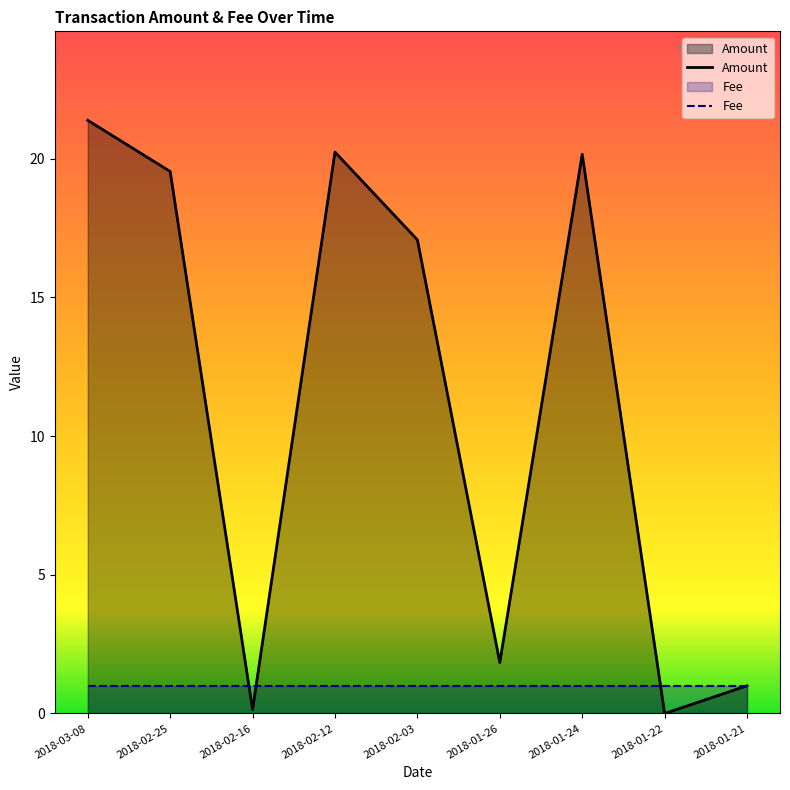

Reading right to left, list all the values displayed in this chart.

1.0	0.0	20.2	1.8	17.1	20.2	0.1	19.5	21.4